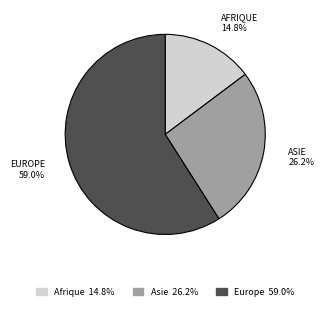

How many slices are in this pie chart?

3